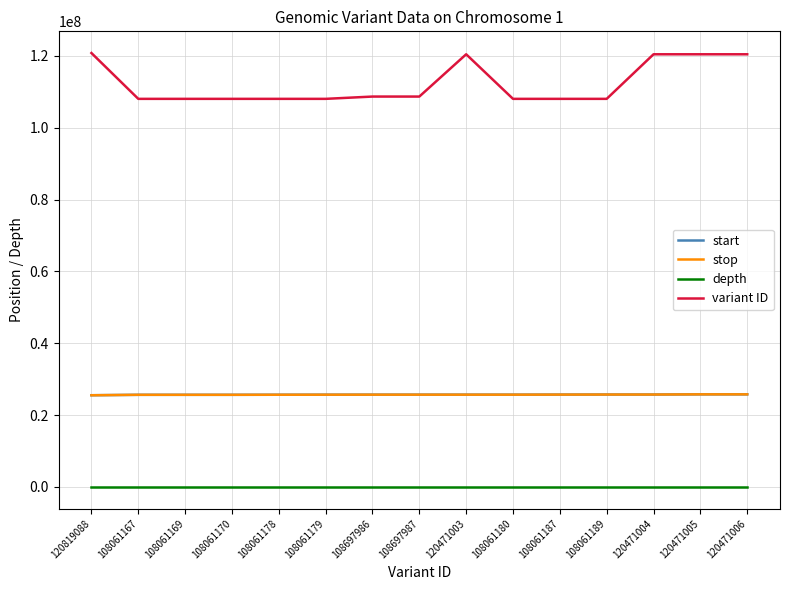

Which series has the widest spread of values?

variant ID